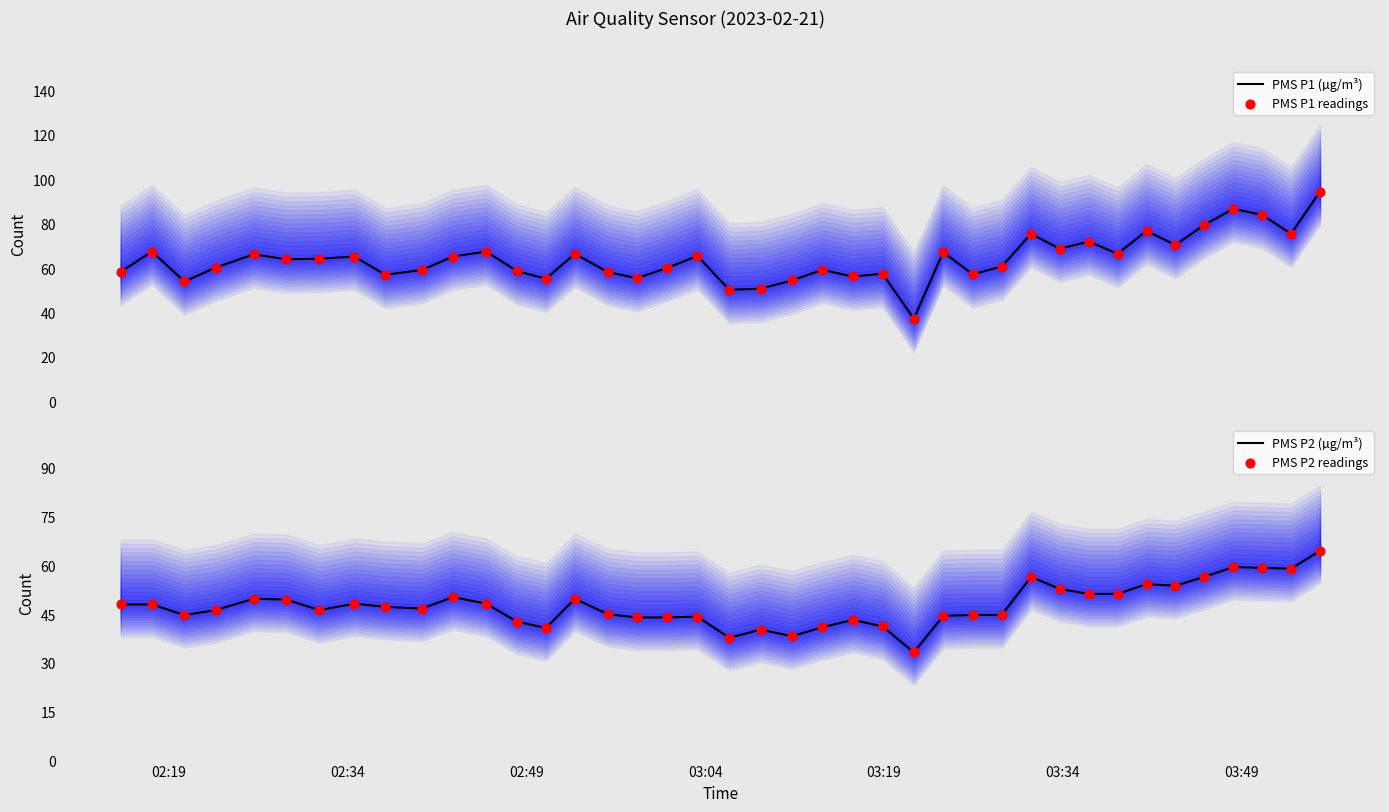

What is the highest value of the PMS P1 (µg/m³) series?

94.5